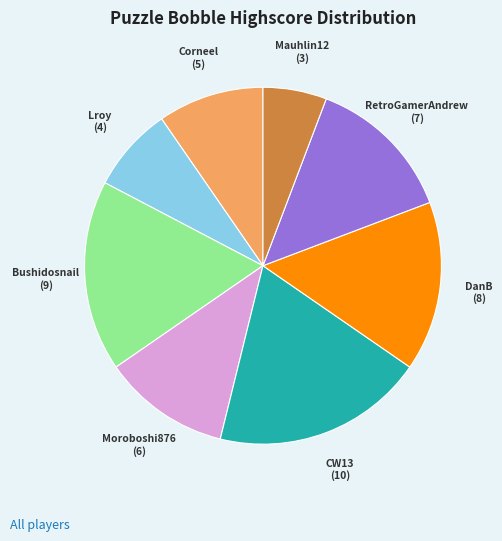

True or false: Lroy accounts for 21% of the total.

False